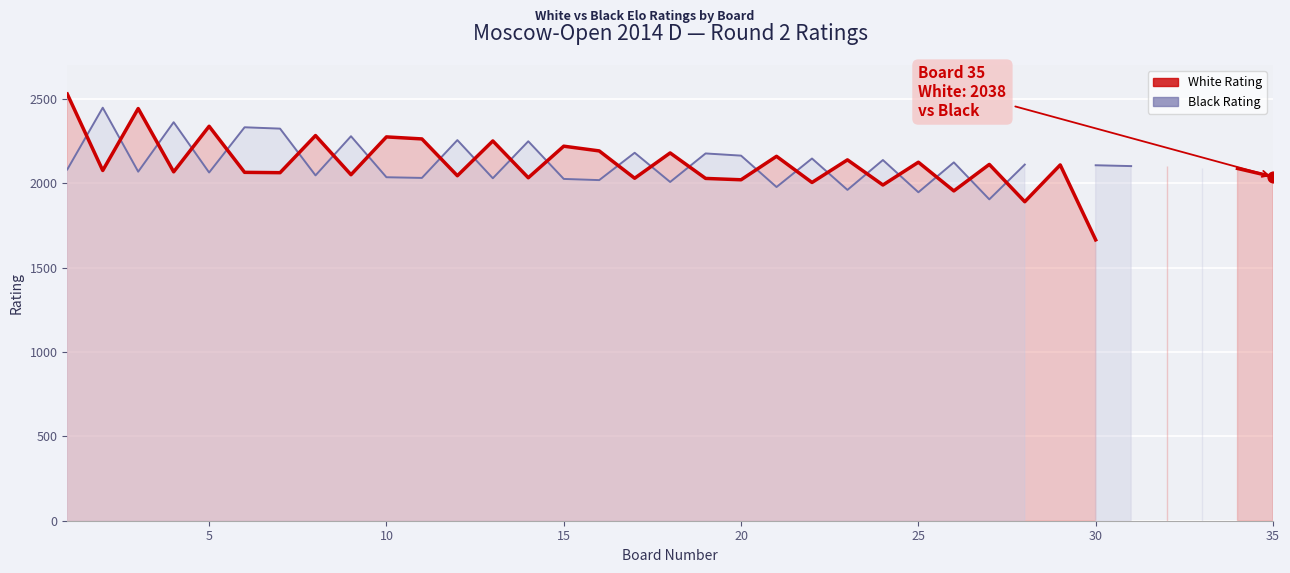

Which series has the largest Y range (max minus min)?

White Rating